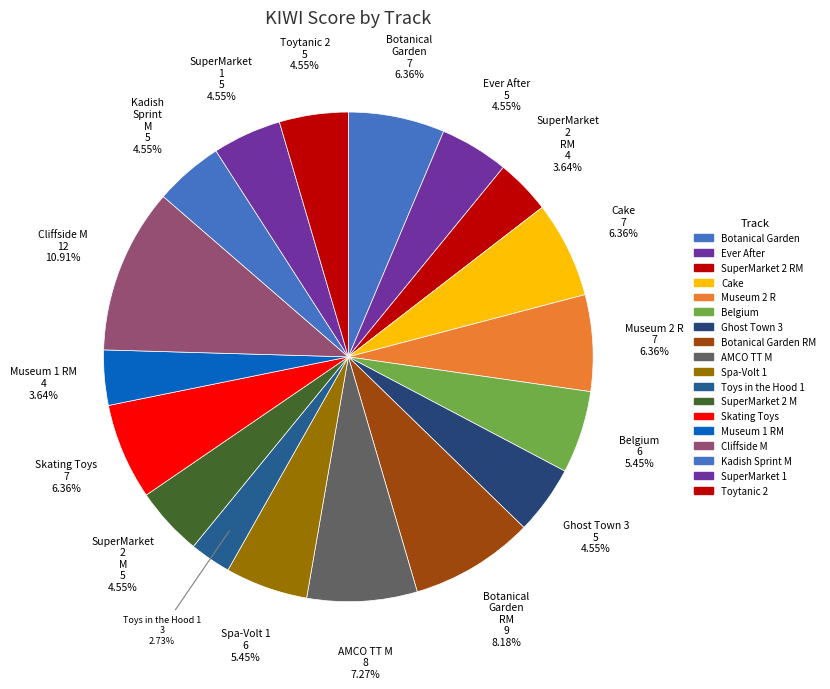

How many segments does this pie chart have?

18